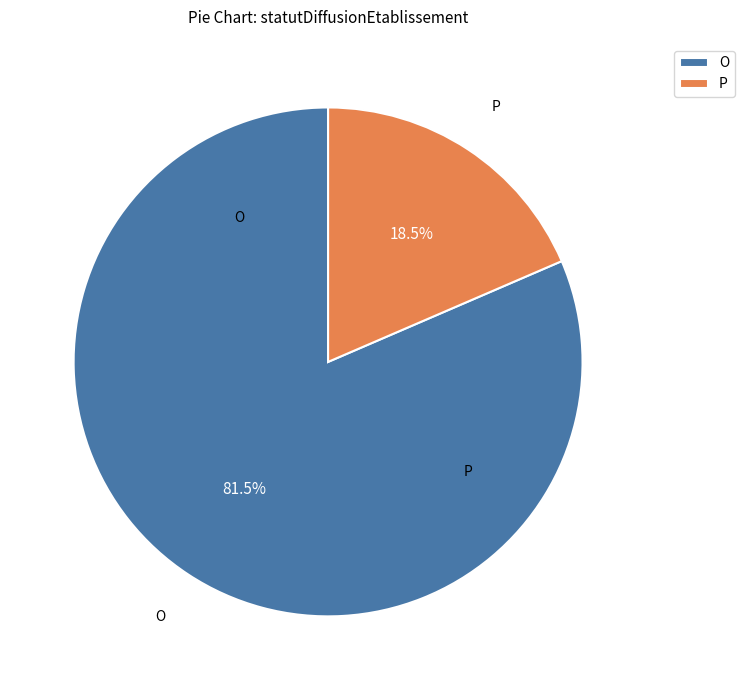

Count the number of slices in the pie.

2